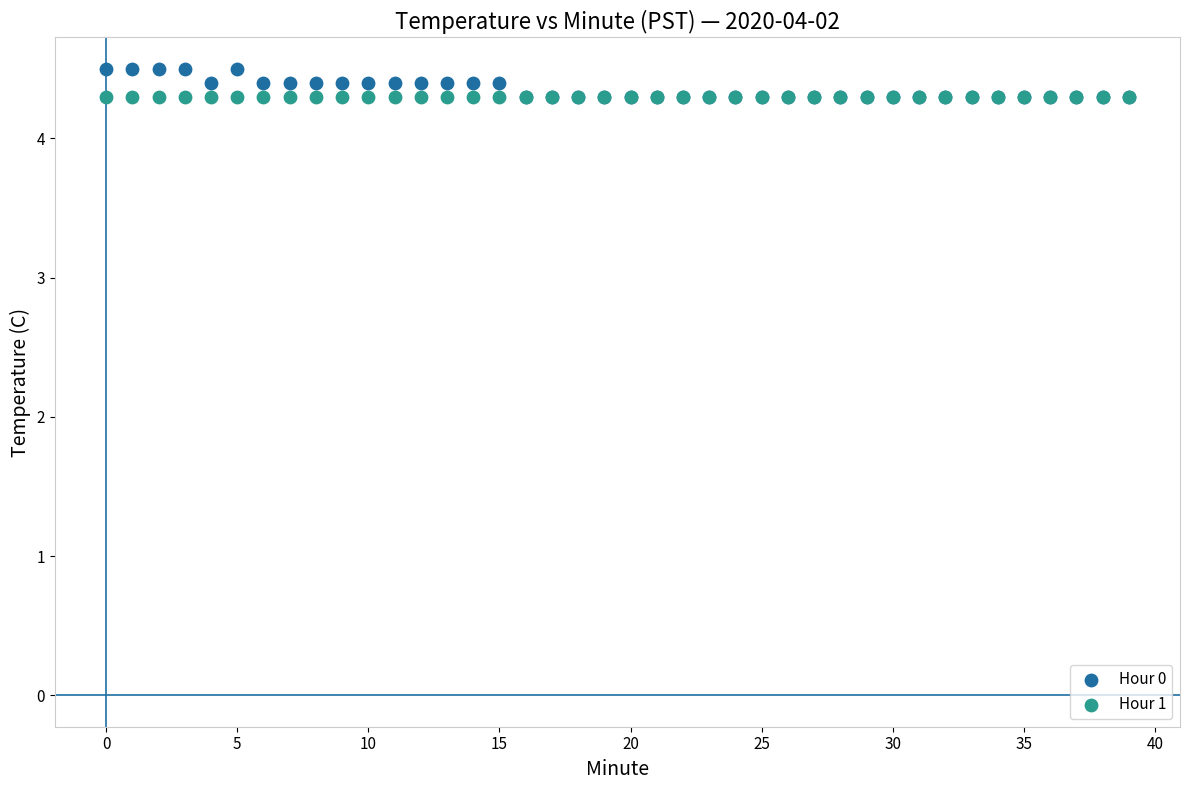

What are all the series names shown in the legend?

Hour 0, Hour 1